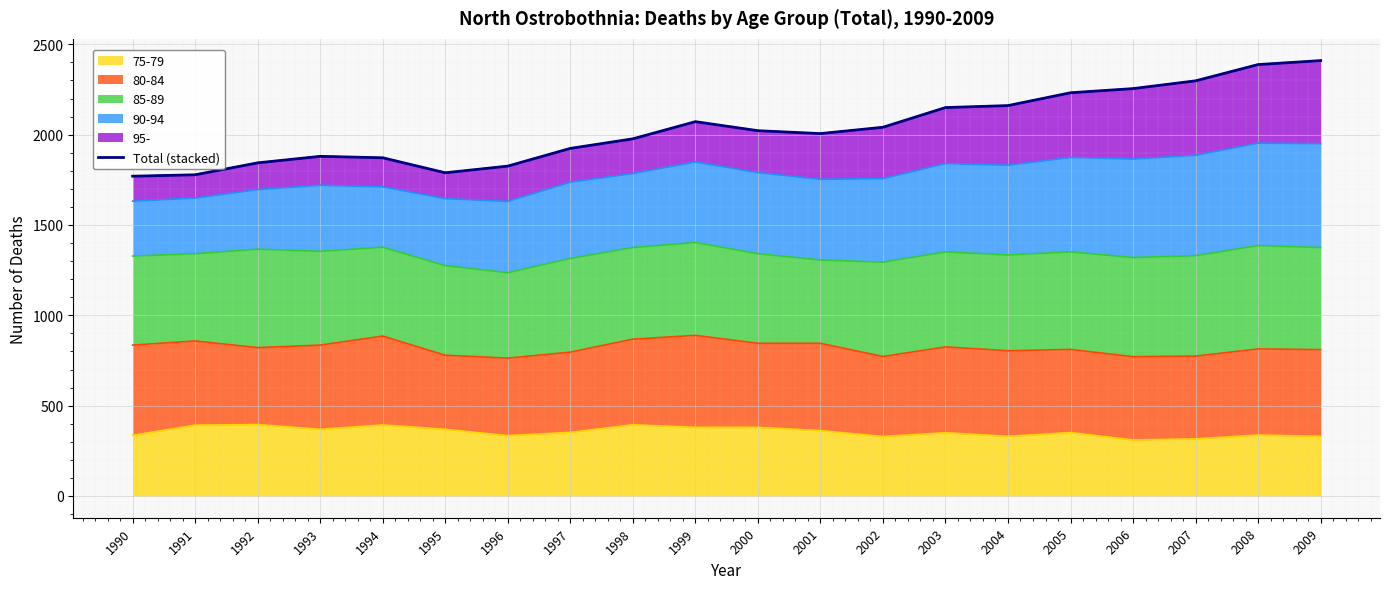

What is the difference between the values at 2007 and 1995?

509